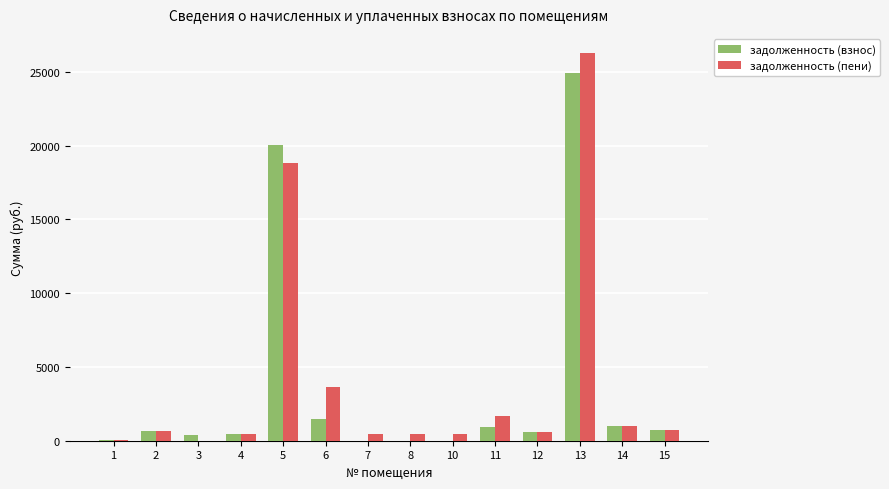

How many groups of bars are there?

14